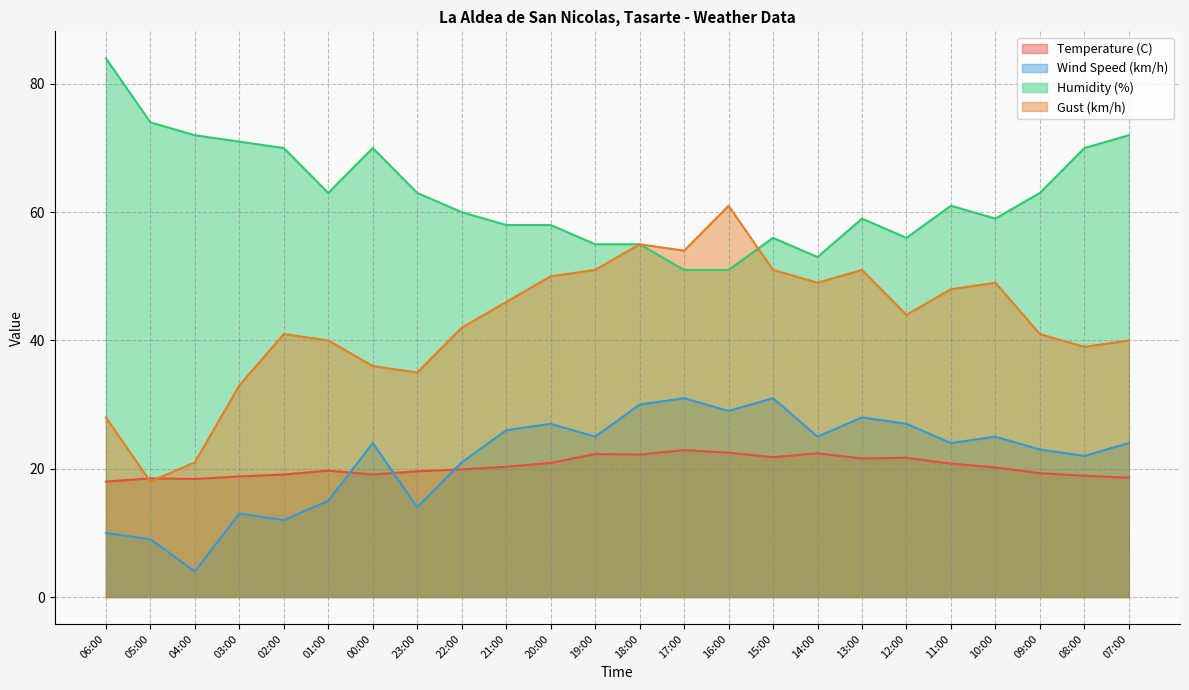

What is the difference between the Temperature (C) values at 09:00 and 16:00?

3.2